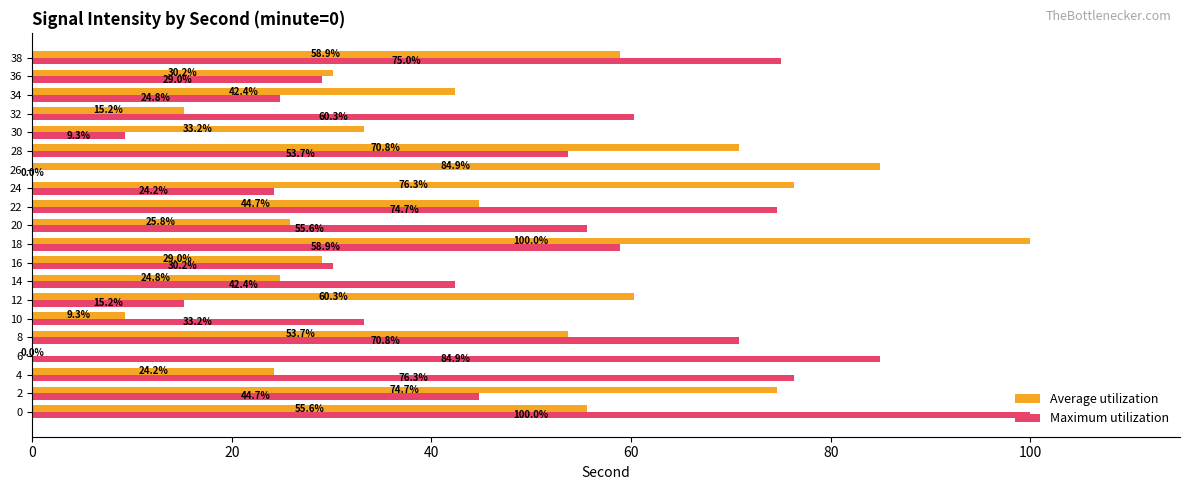

The value of Maximum utilization at 22 is 128.3. True or false?

False